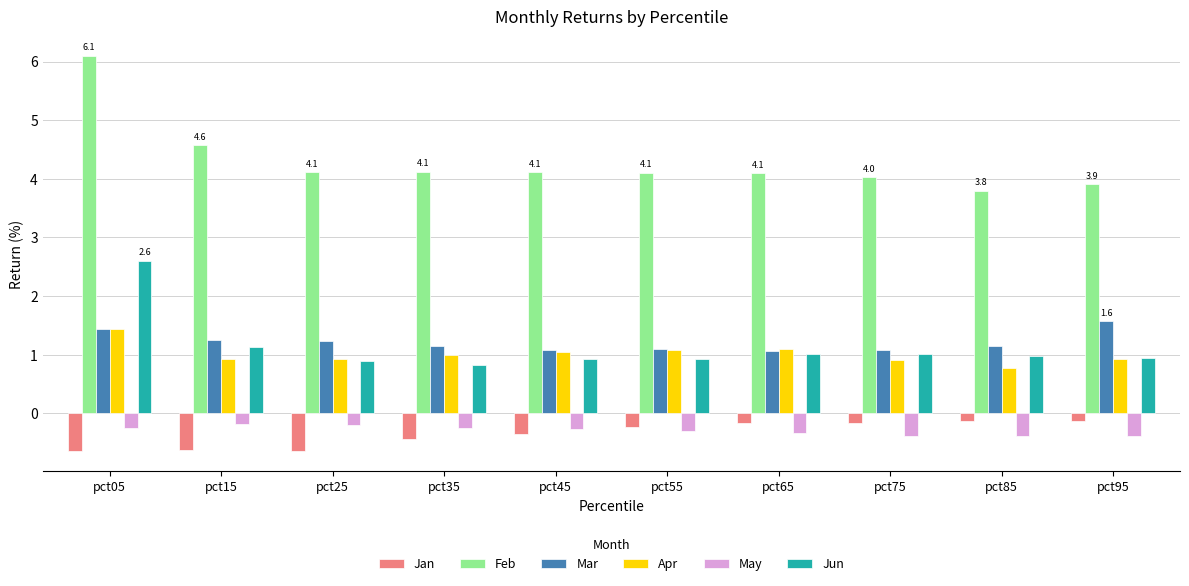

Which series changed the most between pct25 and pct95?

Jan